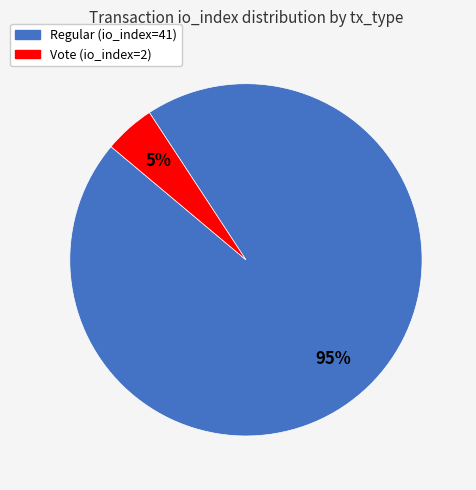

How many slices are in this pie chart?

2